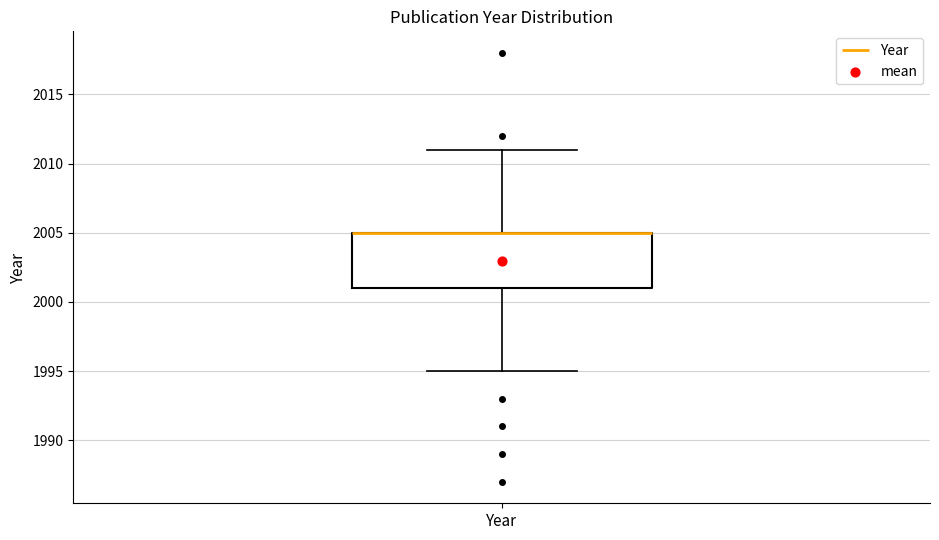

Read this box plot against the y-axis: the position of the median line, the range covered by the box, and the ends of both whiskers. The values are not printed on the chart, so give them approximately, as read against the axis.

median 2005 (drawn on the box's upper edge), box 2001 to 2005, whiskers 1995 to 2011